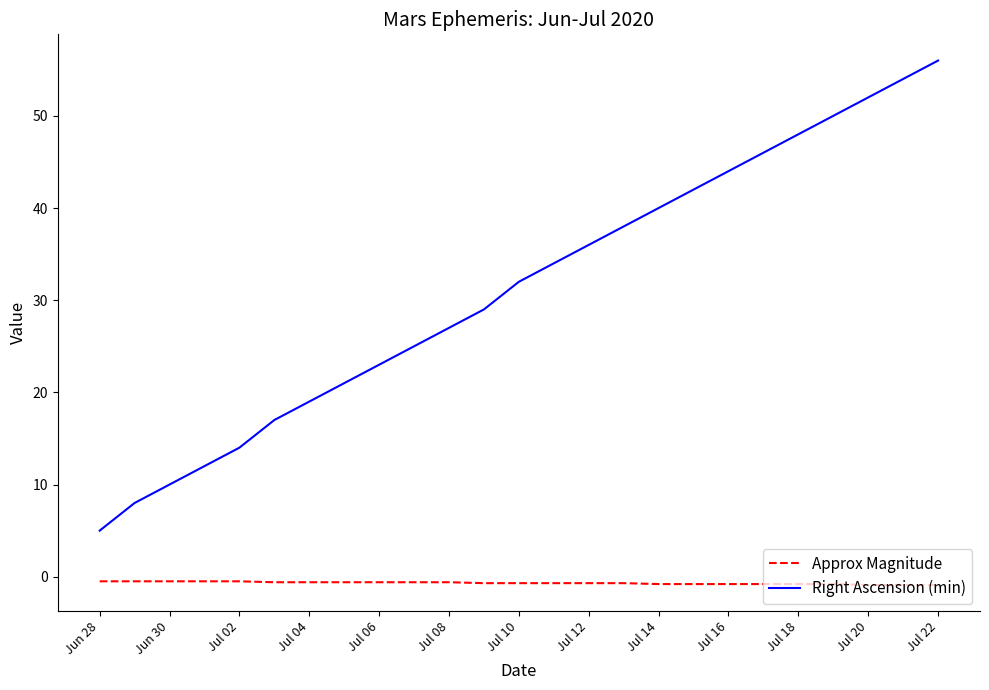

Rank the series by their average value, from highest to lowest.

Right Ascension (min), Approx Magnitude